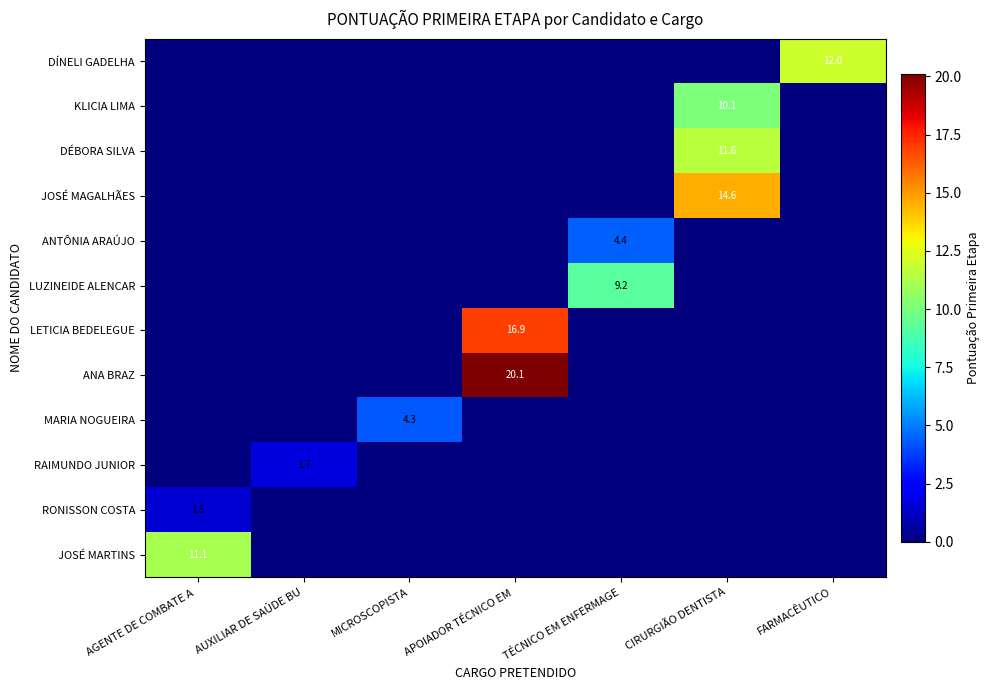

The value of DÍNELI GADELHA at FARMACÊUTICO is 7.5. True or false?

False